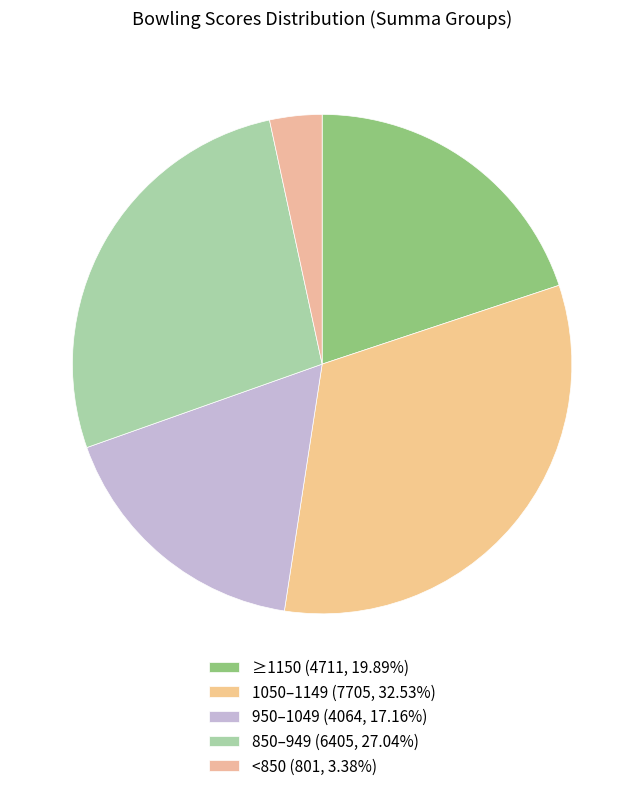

How many slices are in this pie chart?

5